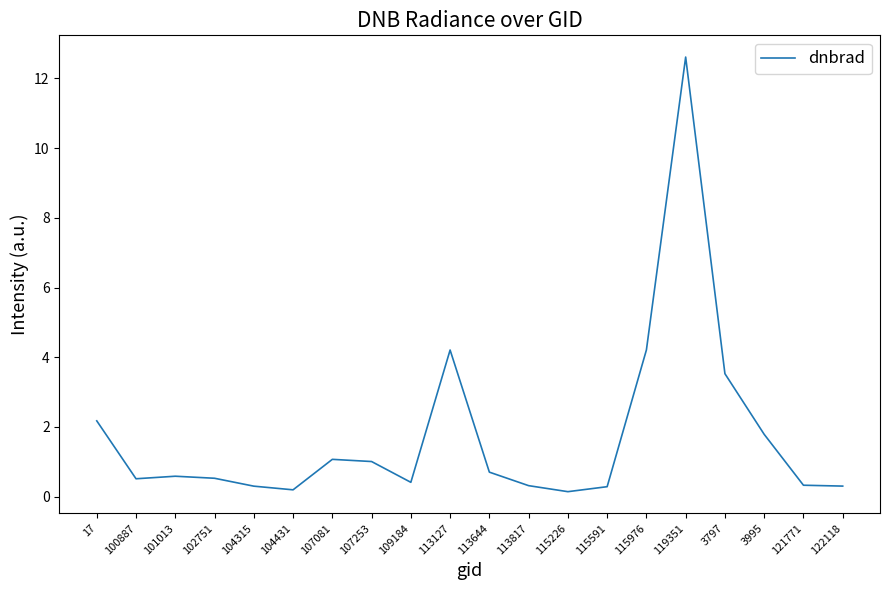

What is the greatest value displayed?

12.6